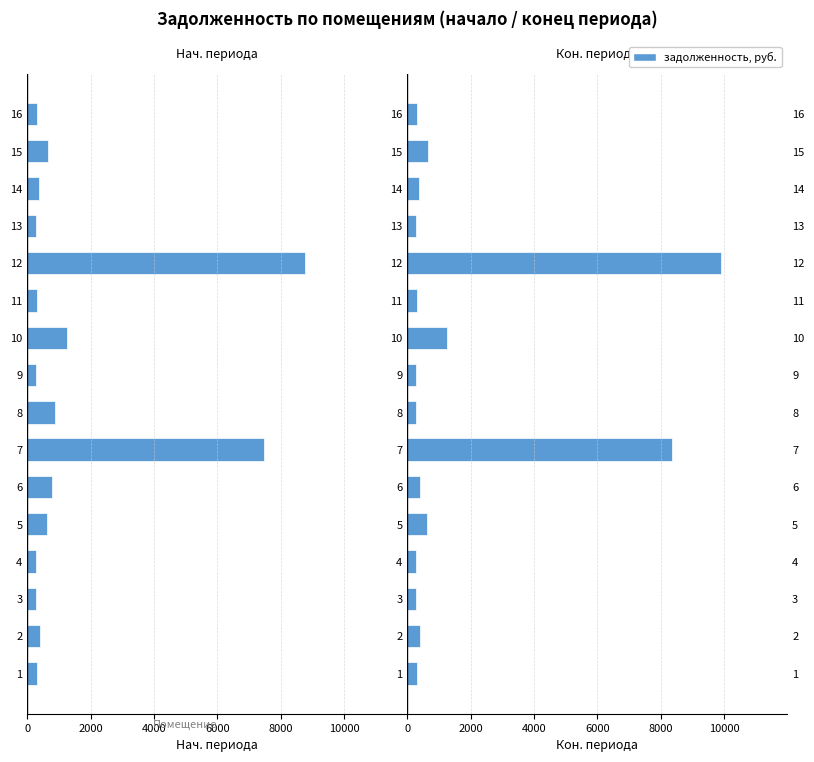

Which category has the lowest value in the задолженность (нач.) series?

12